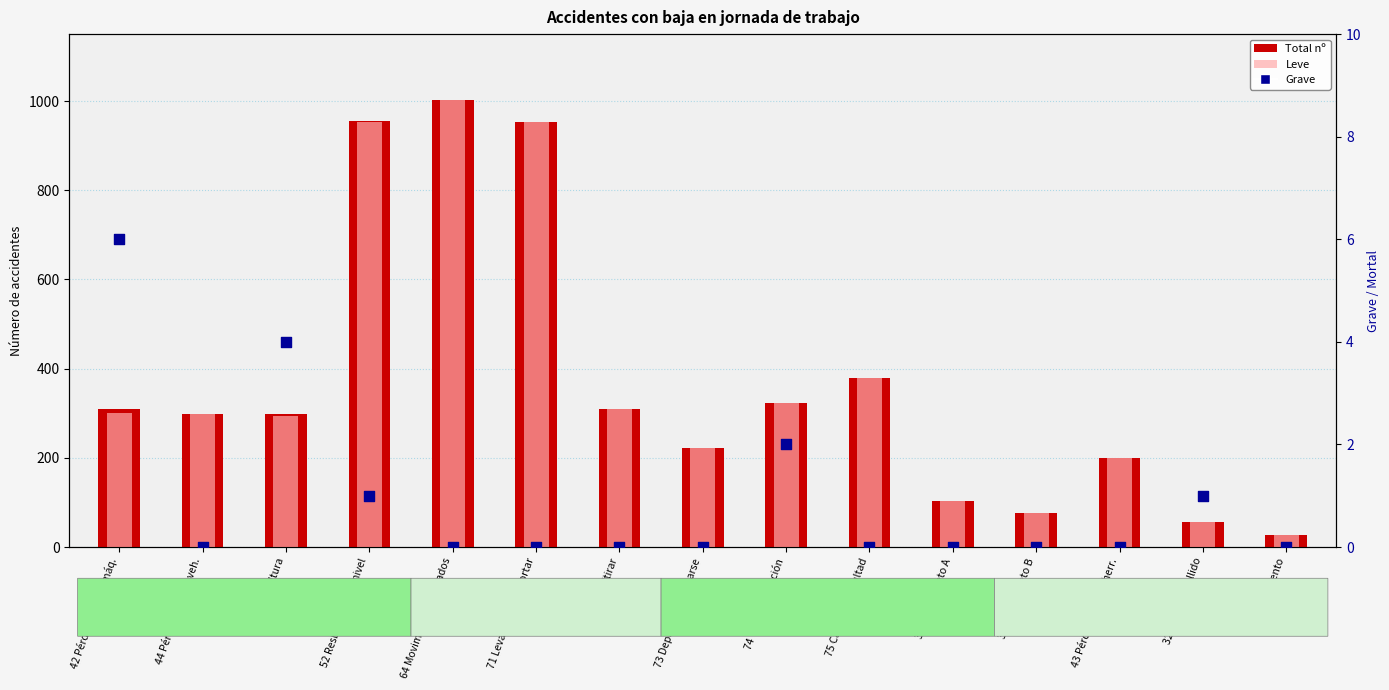

What are all the series names shown in the legend?

Total nº, Leve, Grave